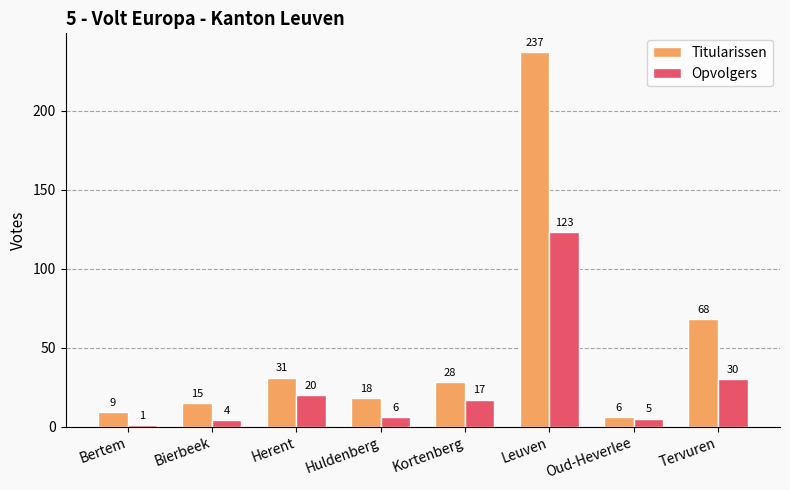

At which category is the sum across all series the highest?

Leuven